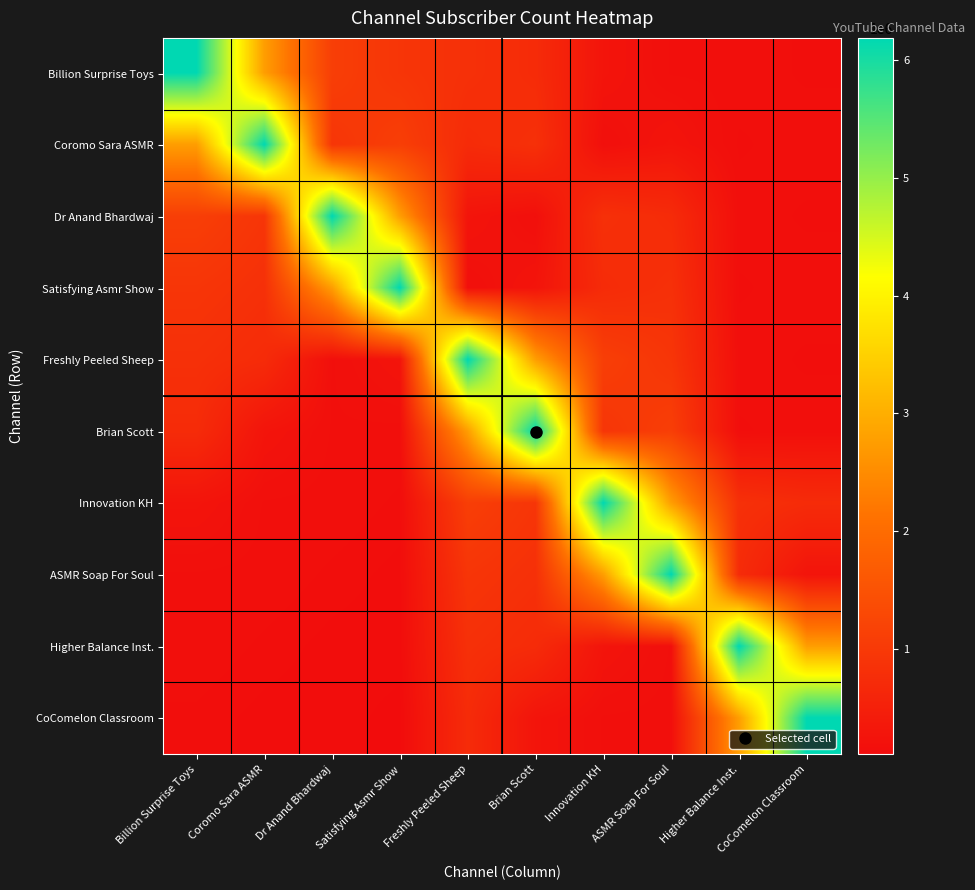

Which category has the highest value across all series?

Billion Surprise Toys